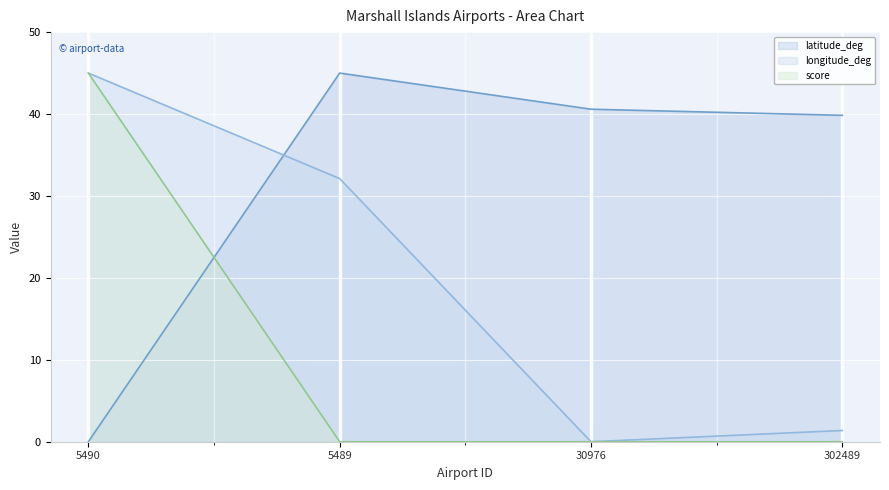

True or false: latitude_deg has more than 2 points higher than both neighbors.

False